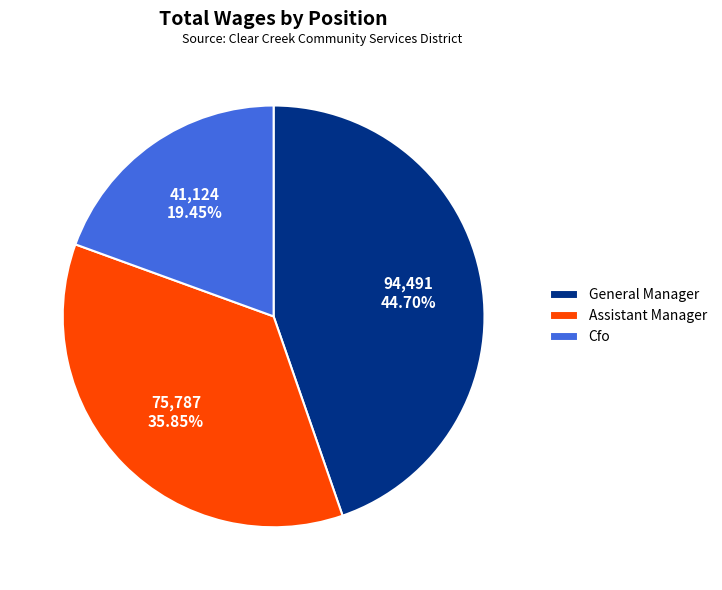

What is the largest slice in the pie chart?

General Manager